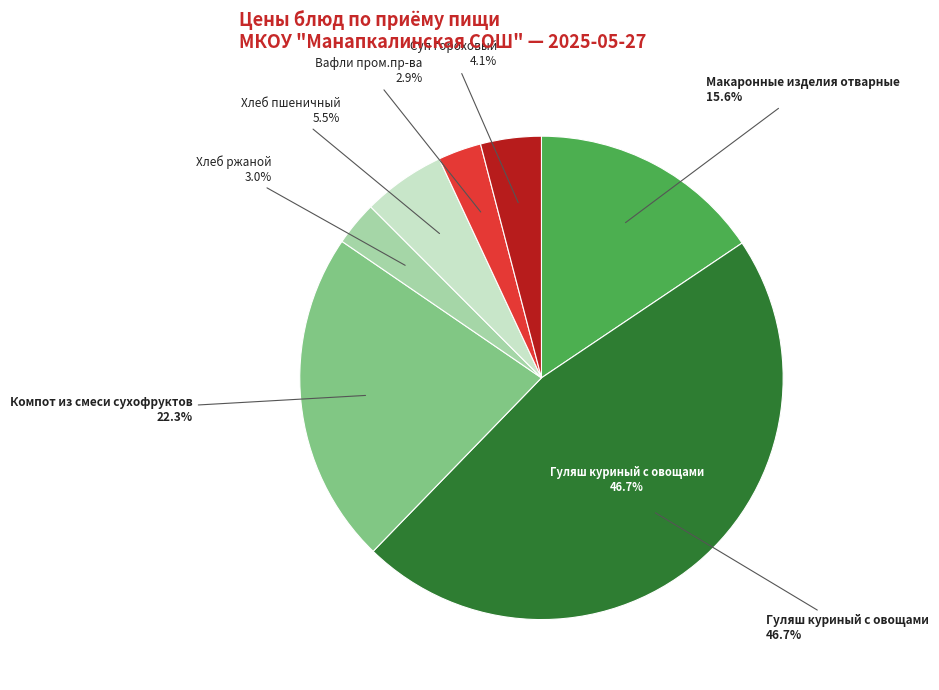

To the nearest percent, what portion does Суп гороховый represent?

4%